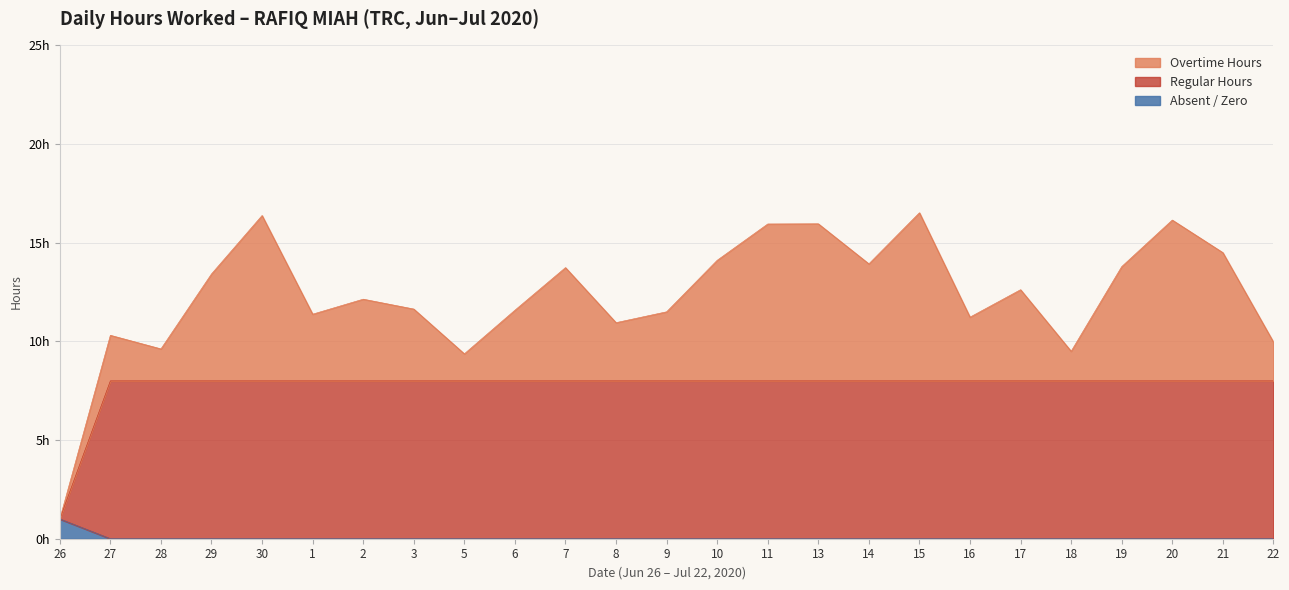

True or false: Low Hours has more than 0 interior local peaks.

False